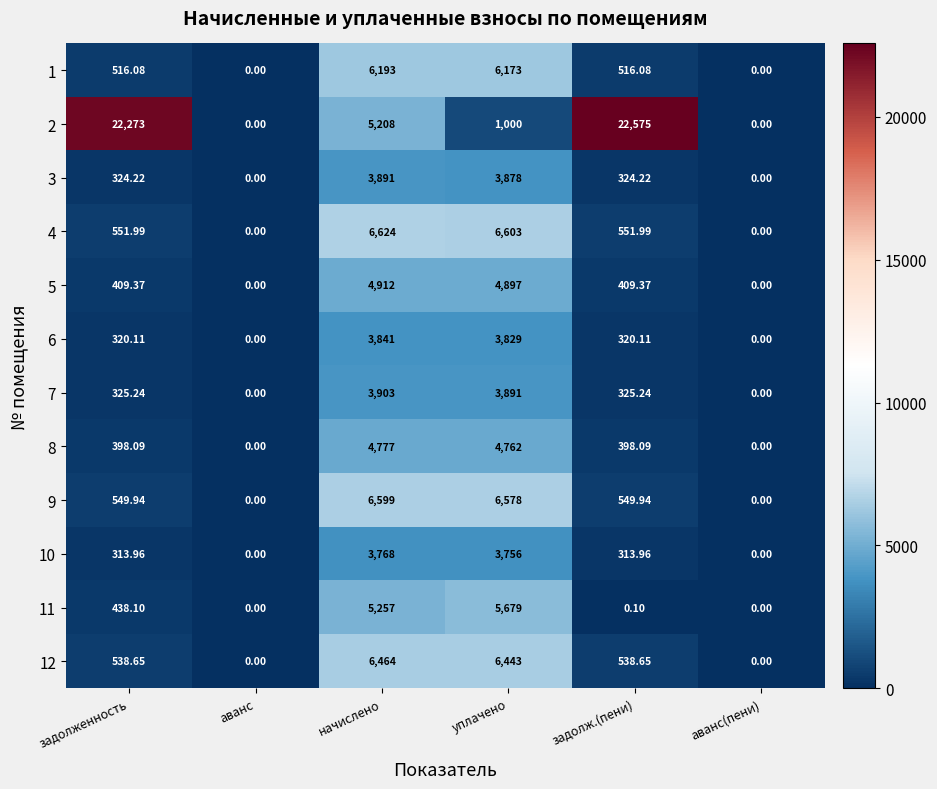

Where does the 3 series first go above 324?

задолженность